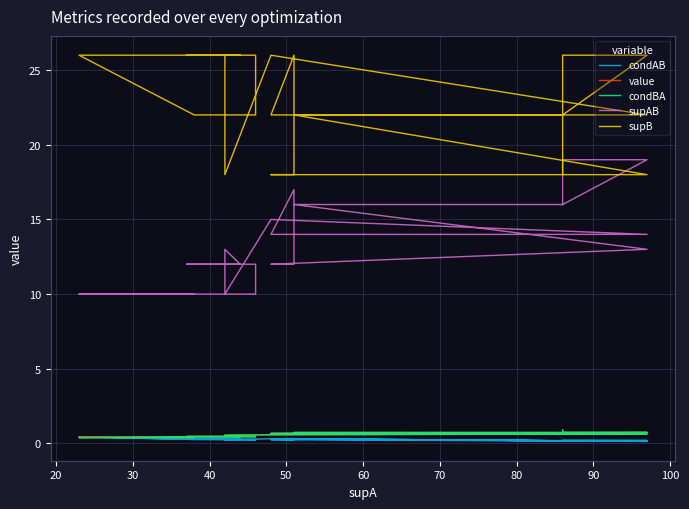

Which series has the largest total across all categories?

supB